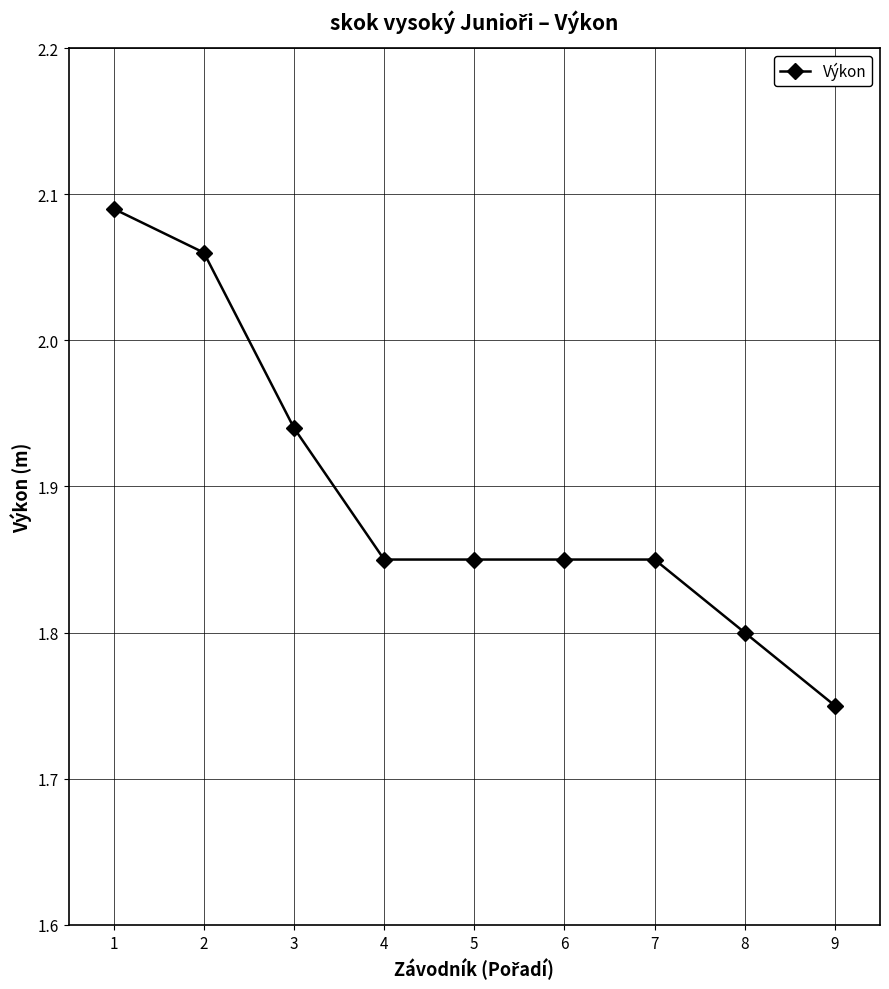

Approximately how many times larger is the value at 6 compared to 4?

1.0